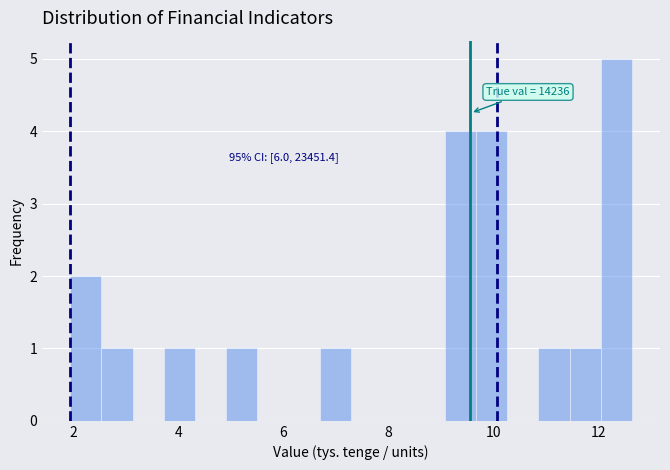

Around what value on the x-axis is the tallest bar? Give the approximate position of its centre, as read against the axis.

12.4